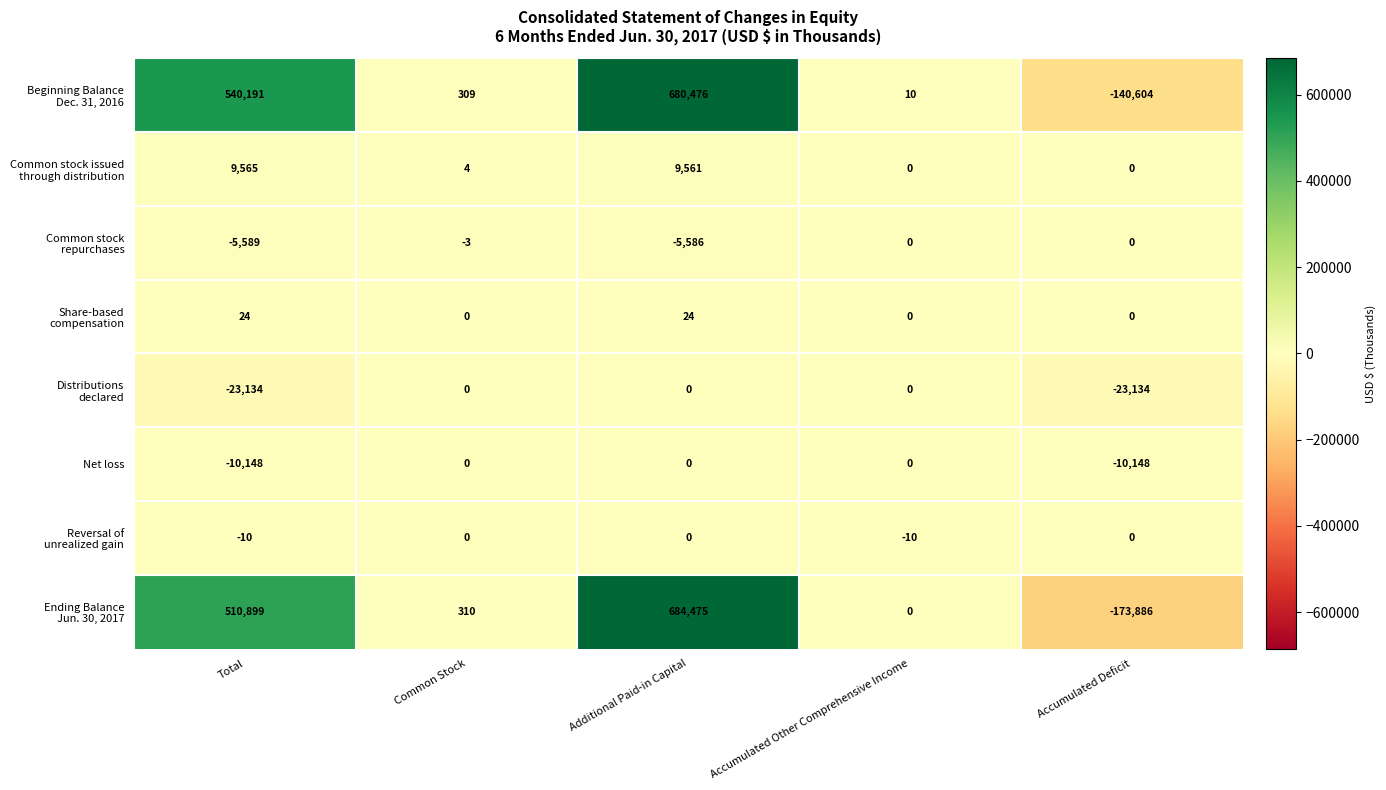

What is the total value across all series at Accumulated Deficit?

-347772